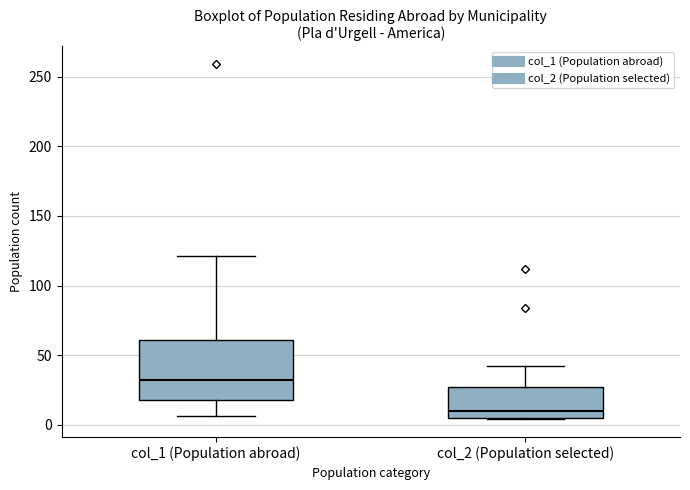

Which box is the tallest, from its lower edge to its upper edge?

col_1 (Population abroad)